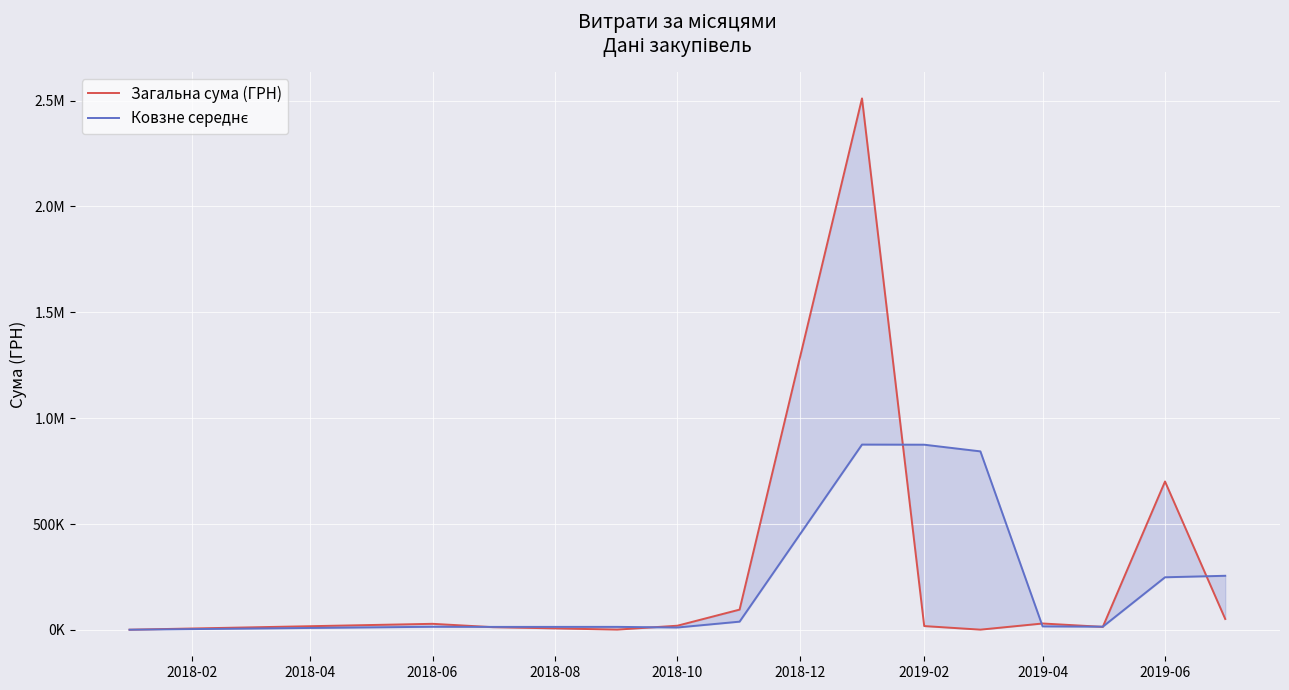

True or false: Загальна сума (ГРН) and Ковзне середнє cross at least once.

True